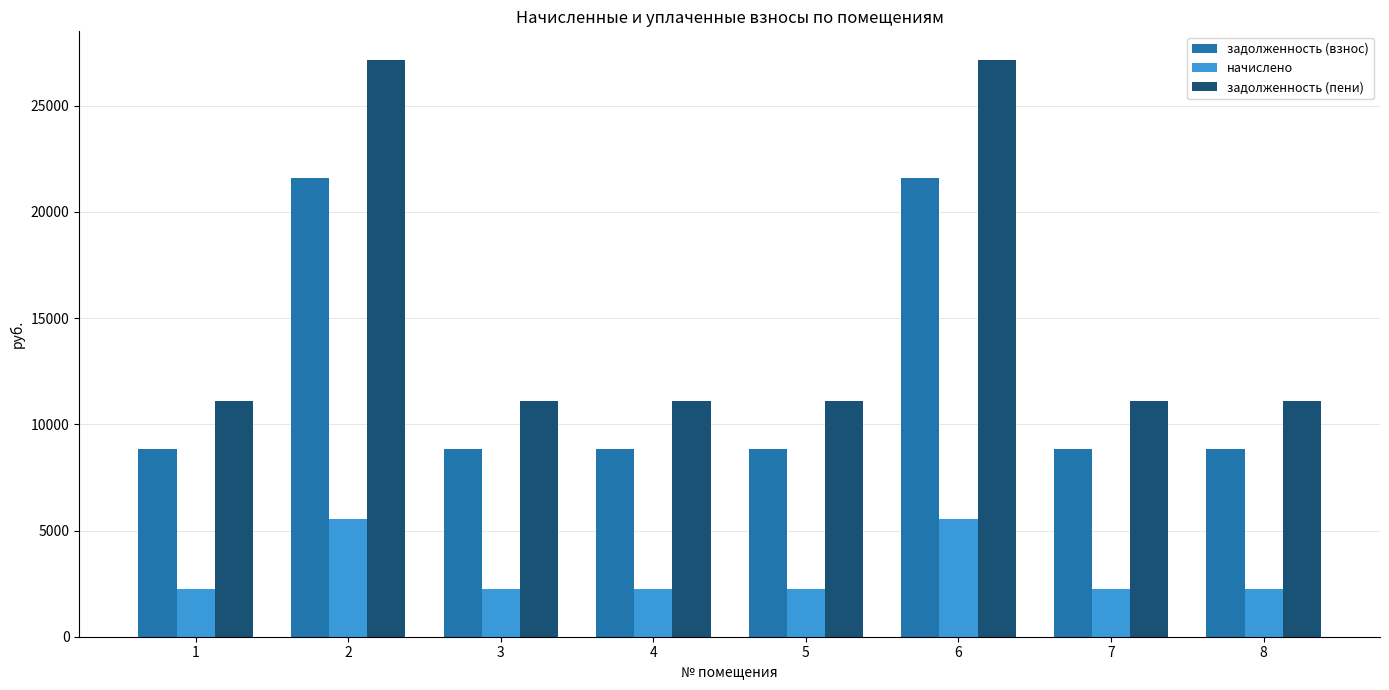

Rank the series by their maximum value, from highest to lowest.

задолженность (пени), задолженность (взнос), начислено